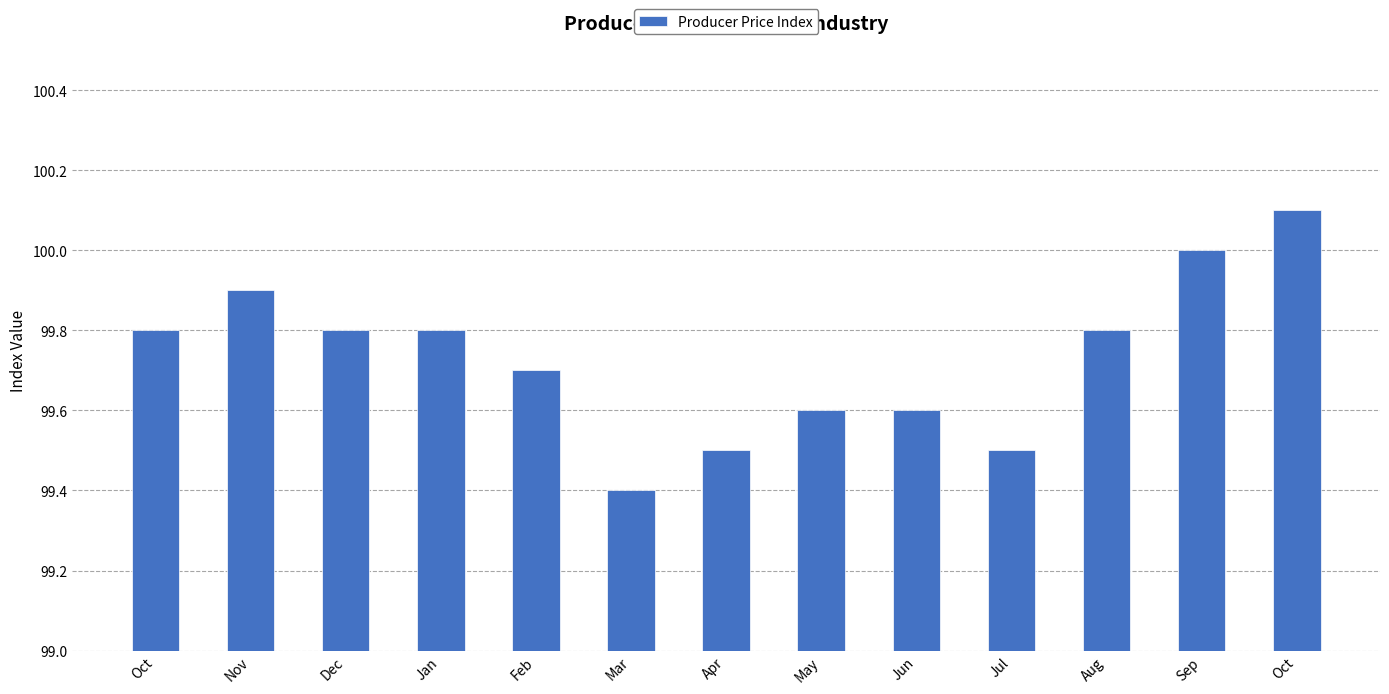

What is the label of the 8th bar from the left?

May